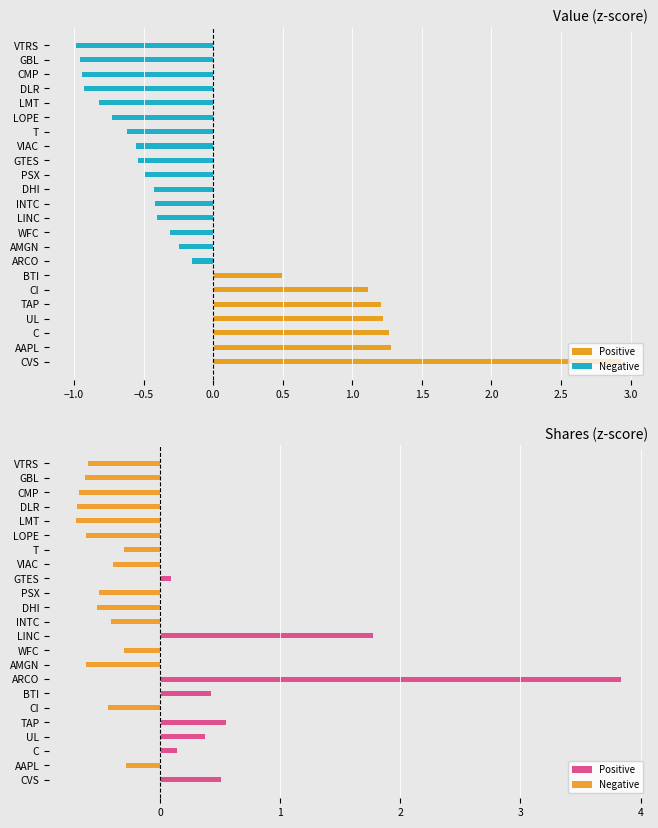

What is the difference between the second highest and minimum values in the Positive series?

1.8